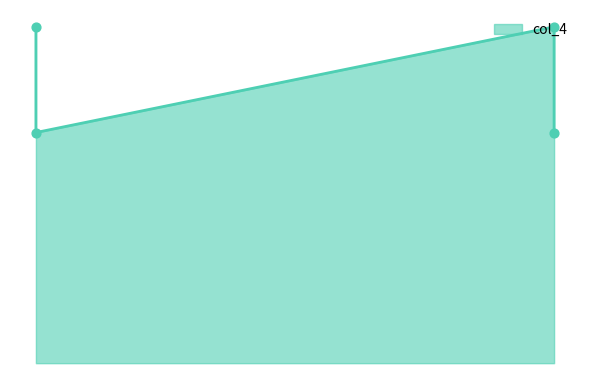

What is the ratio of the value at 133 to the value at -1?

0.7